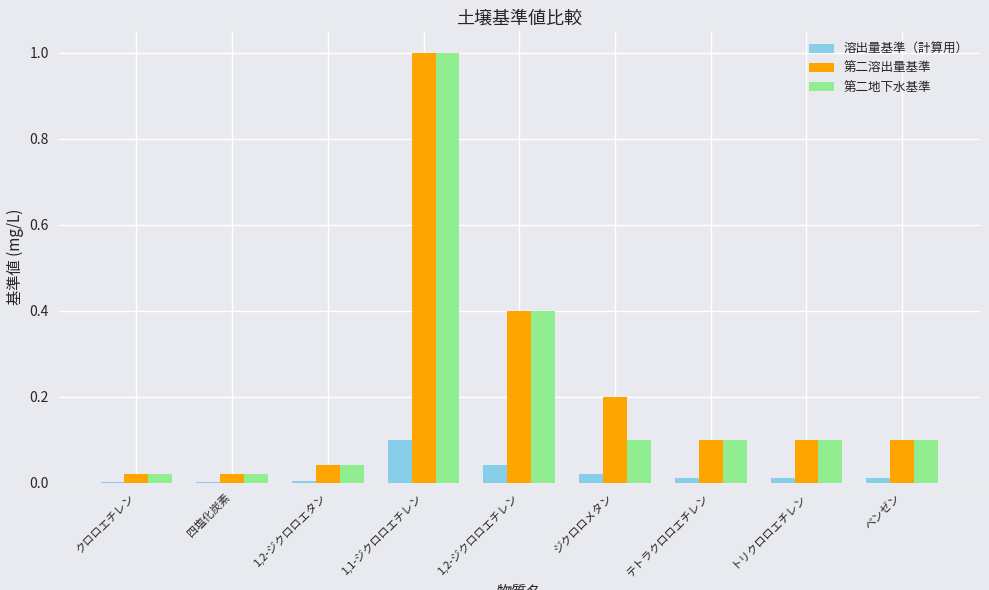

Between 四塩化炭素 and ジクロロメタン, which series saw the biggest shift?

第二溶出量基準